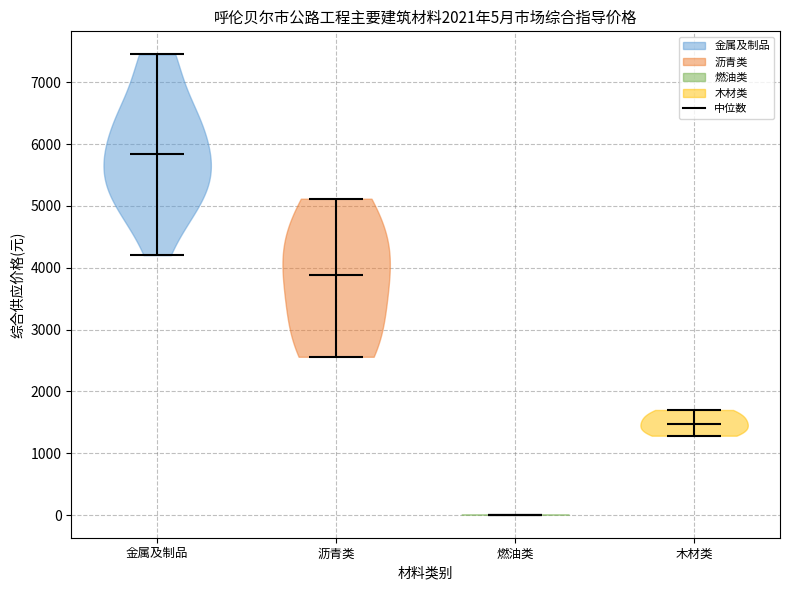

Which violin has the highest median line?

金属及制品